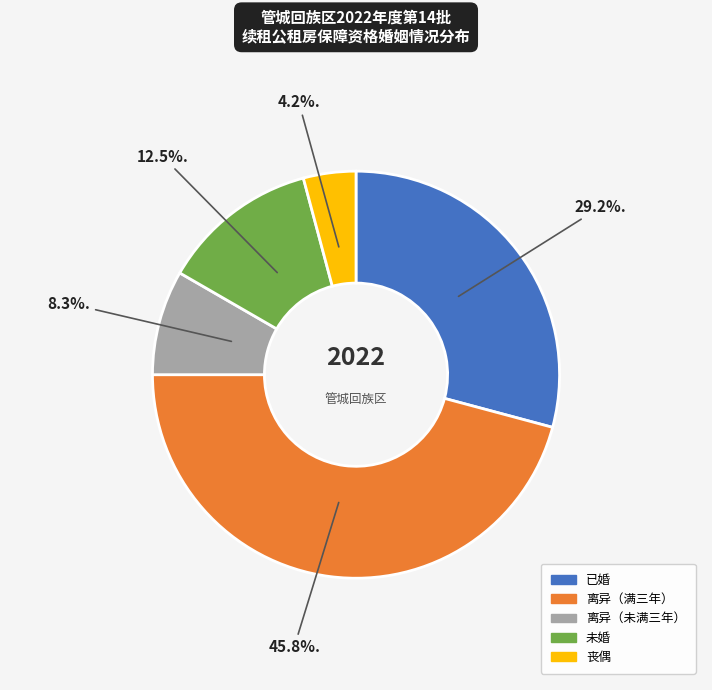

True or false: 未婚 accounts for 19% of the total.

False